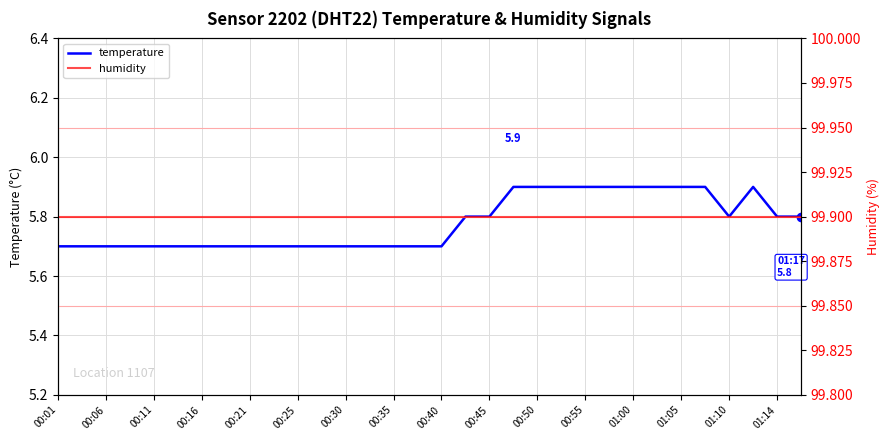

How many distinct data groups are displayed?

2